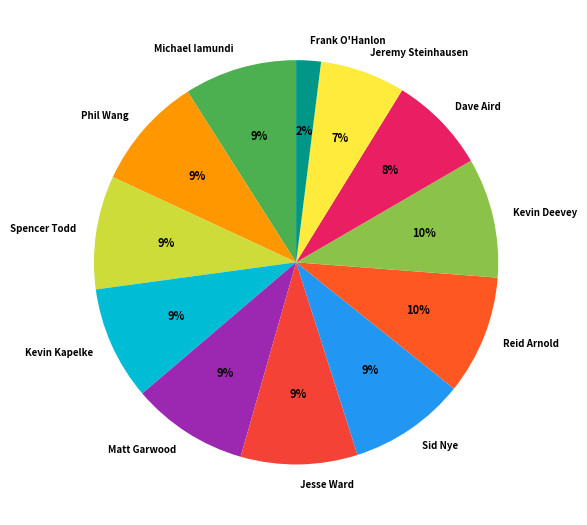

Does Matt Garwood account for over 50% of the chart?

No